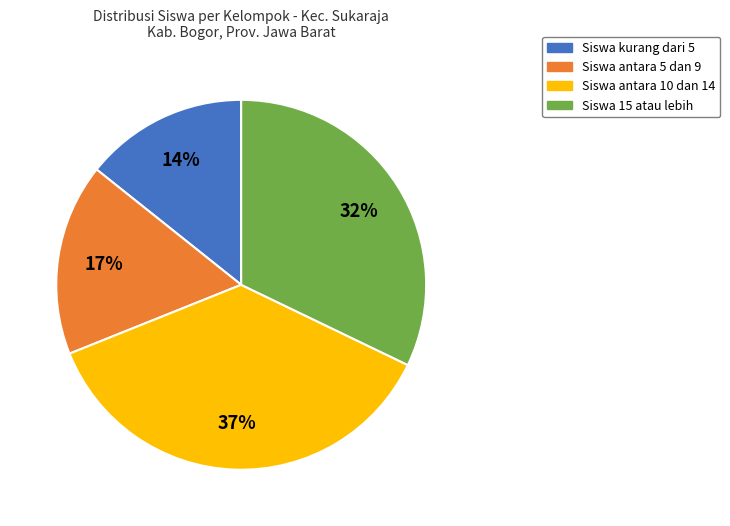

Does any single category account for the majority?

No